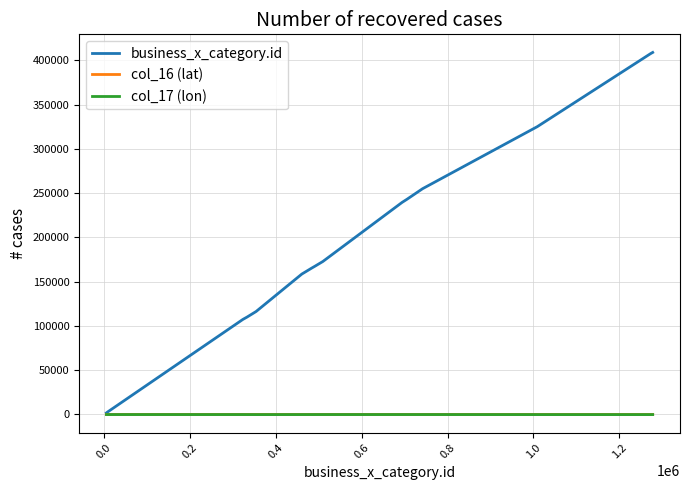

Which series has the largest range (max minus min)?

business_x_category.id